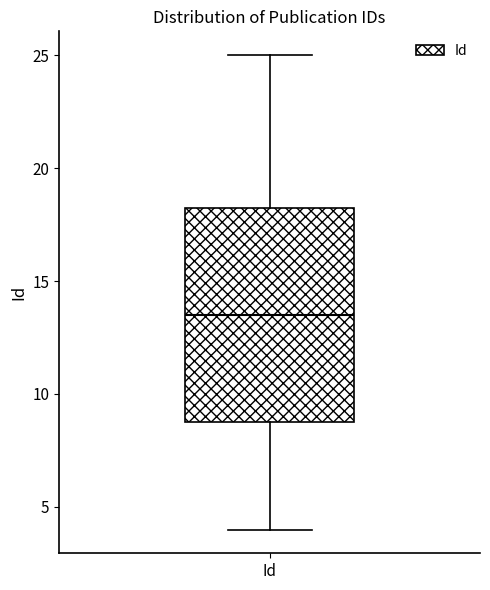

Read this box plot against the y-axis: the position of the median line, the range covered by the box, and the ends of both whiskers. The values are not printed on the chart, so give them approximately, as read against the axis.

median 13.5, box 9.0 to 18.5, whiskers 4.0 to 25.0